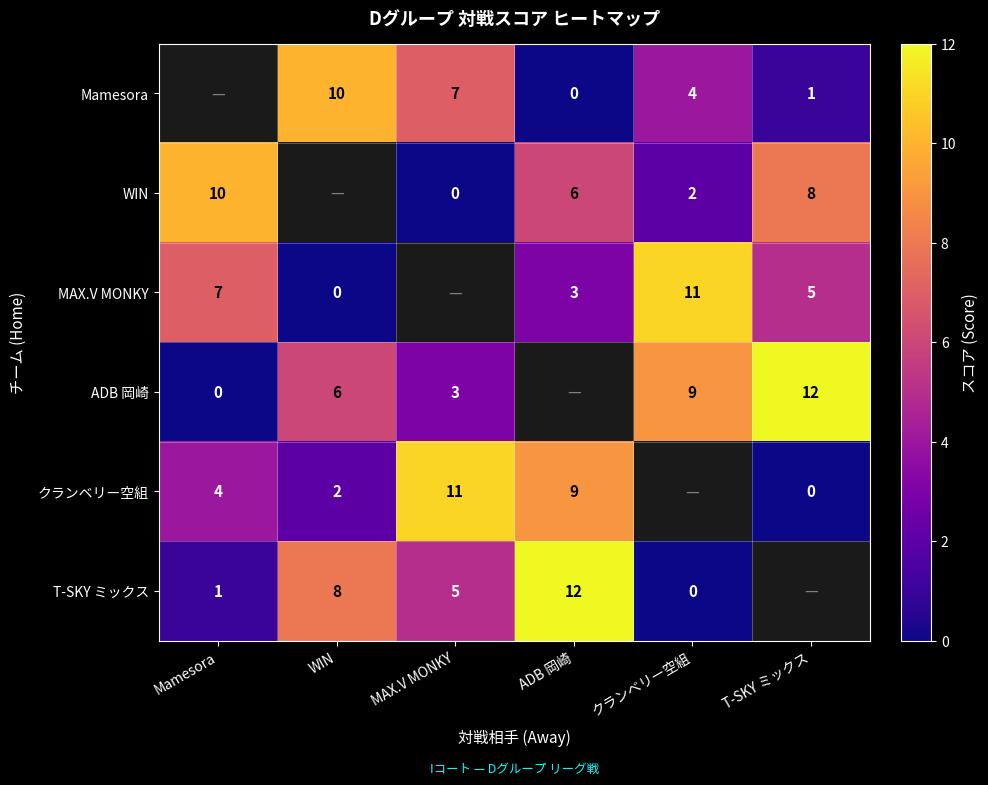

Is the value of Mamesora at WIN greater than the value of ADB 岡崎 at クランベリー空組?

Yes